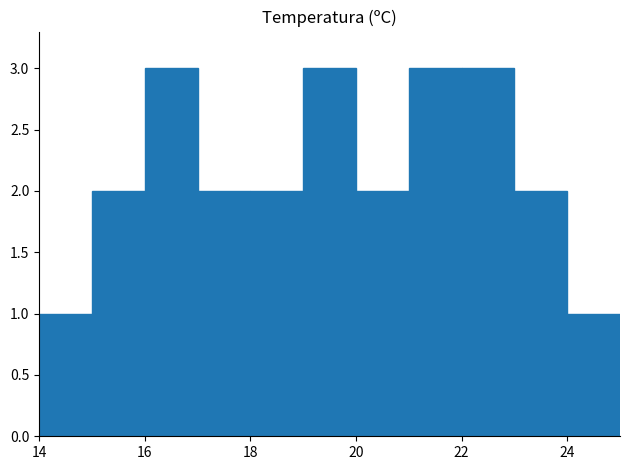

What is the greatest value displayed?

3